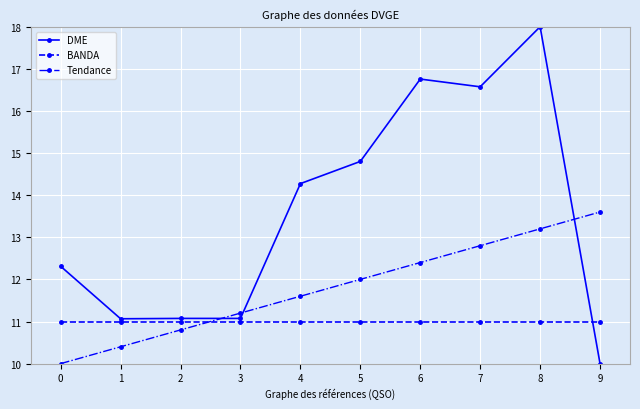

What is the spread (max minus min) of values at 2?

0.3